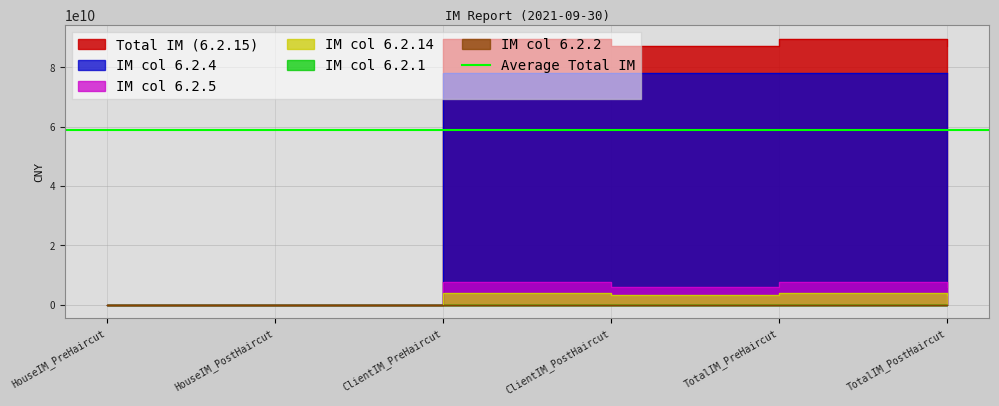

True or false: 6.2.5 and 6.2.4 intersect in this chart.

False